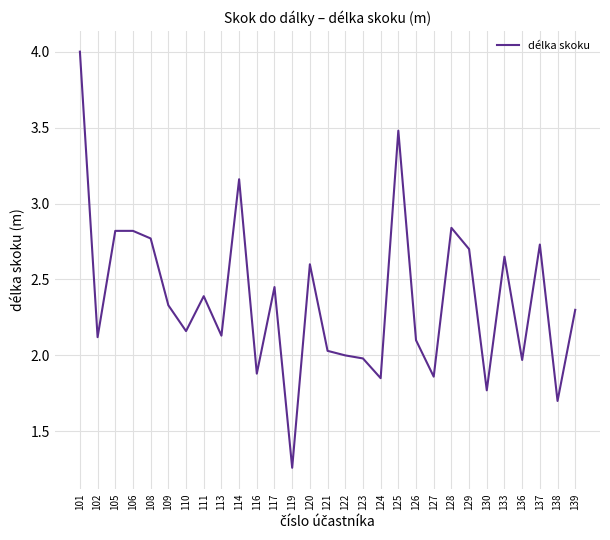

The chart shows a value of 2.6 at 120. True or false?

True